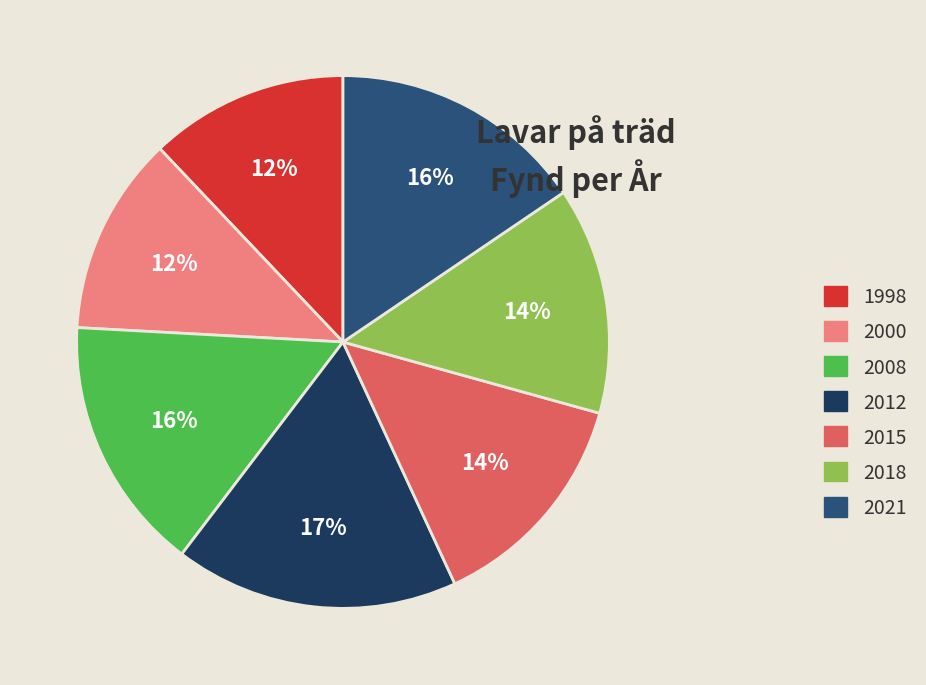

Is it true that 2008 is 16% of the pie?

True